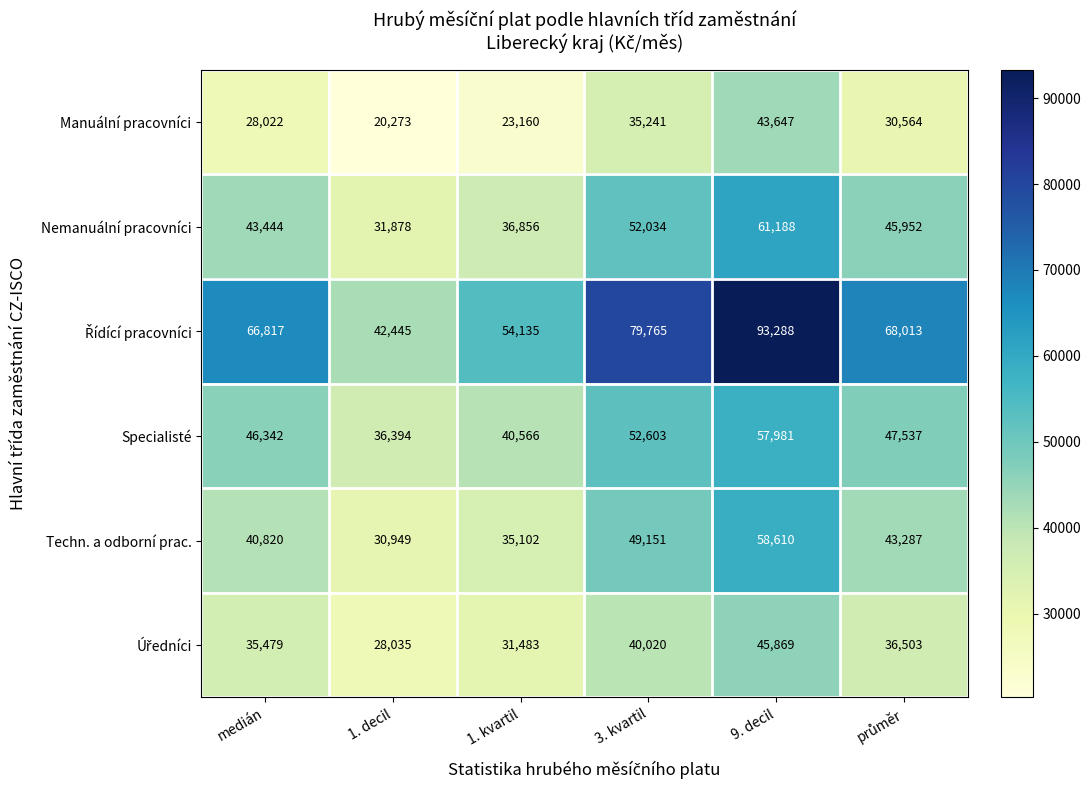

Where does the Specialisté series first go above 47537?

3. kvartil